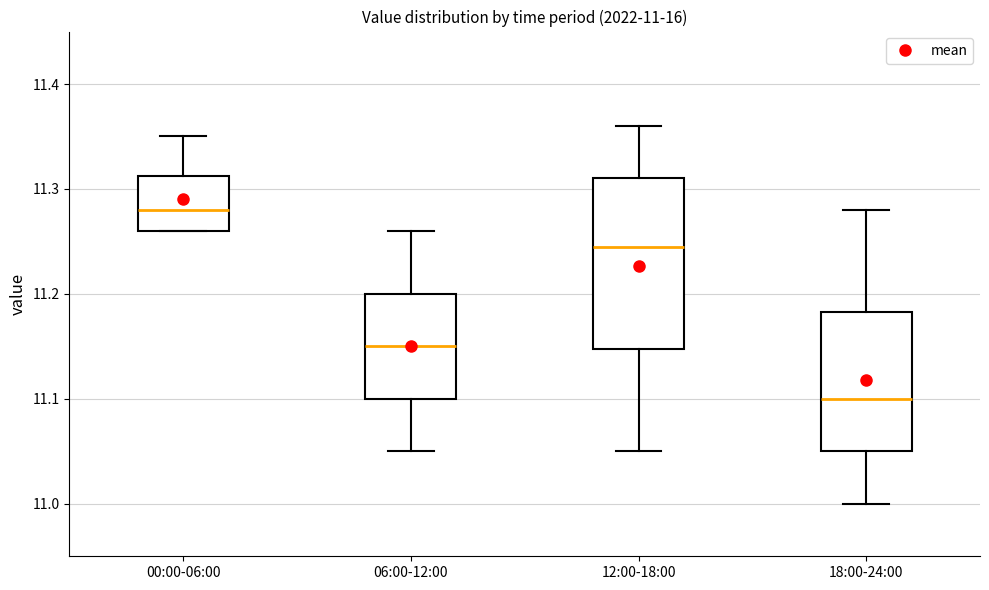

Which box has the highest median line?

00:00-06:00